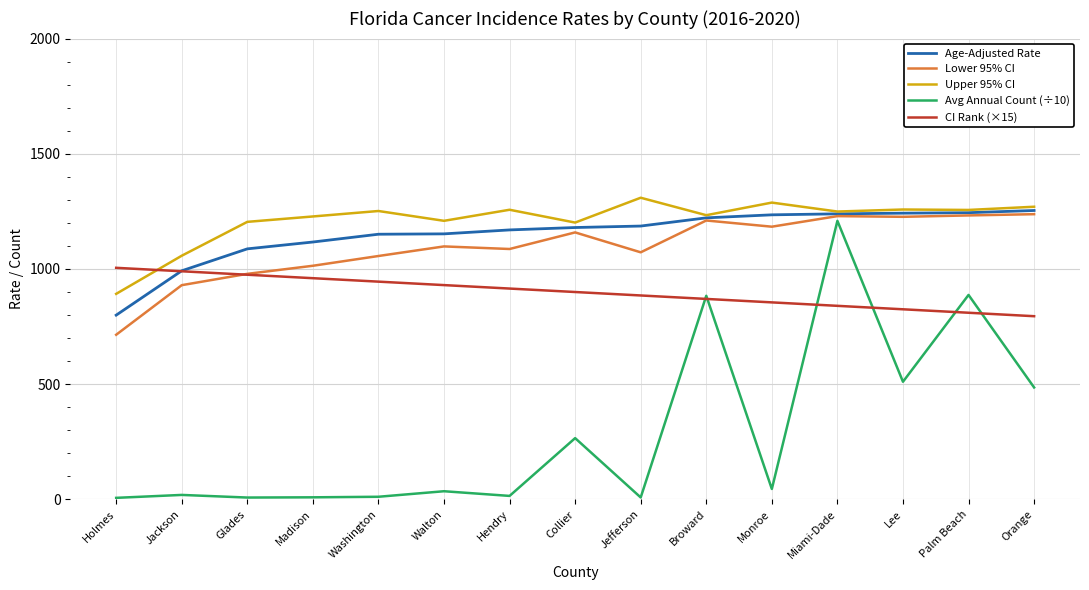

Which label corresponds to the largest value in the chart?

Jefferson